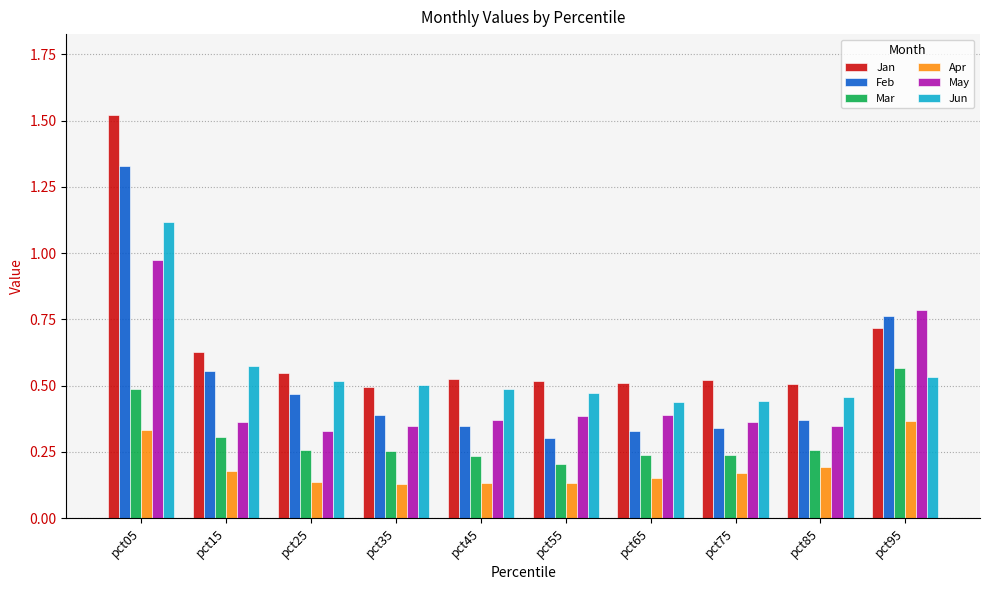

Between pct05 and pct55, which series saw the biggest shift?

Feb